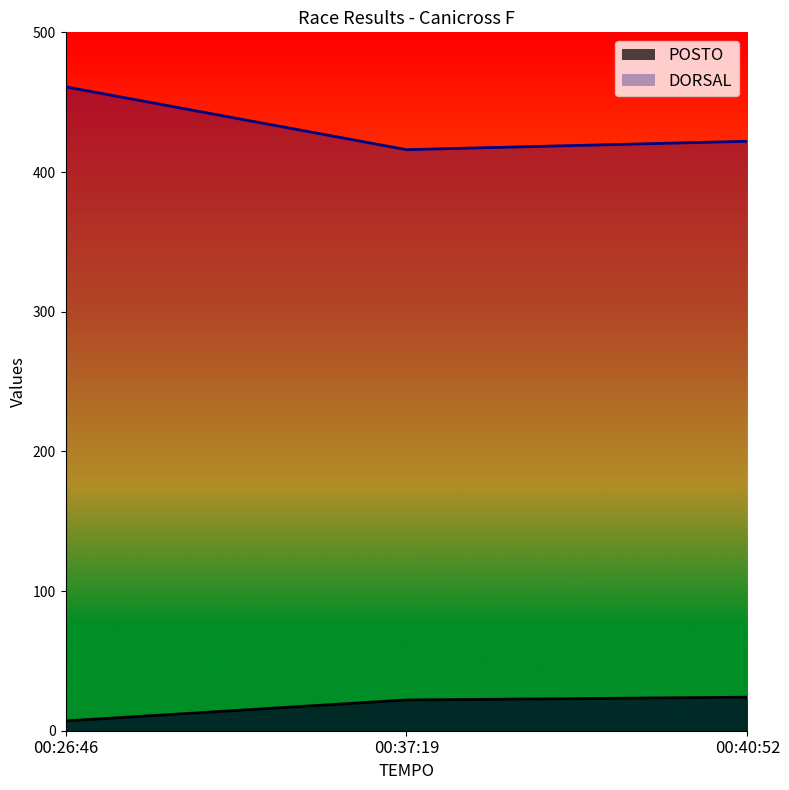

What is the label of the 2nd point from the right?

00:37:19